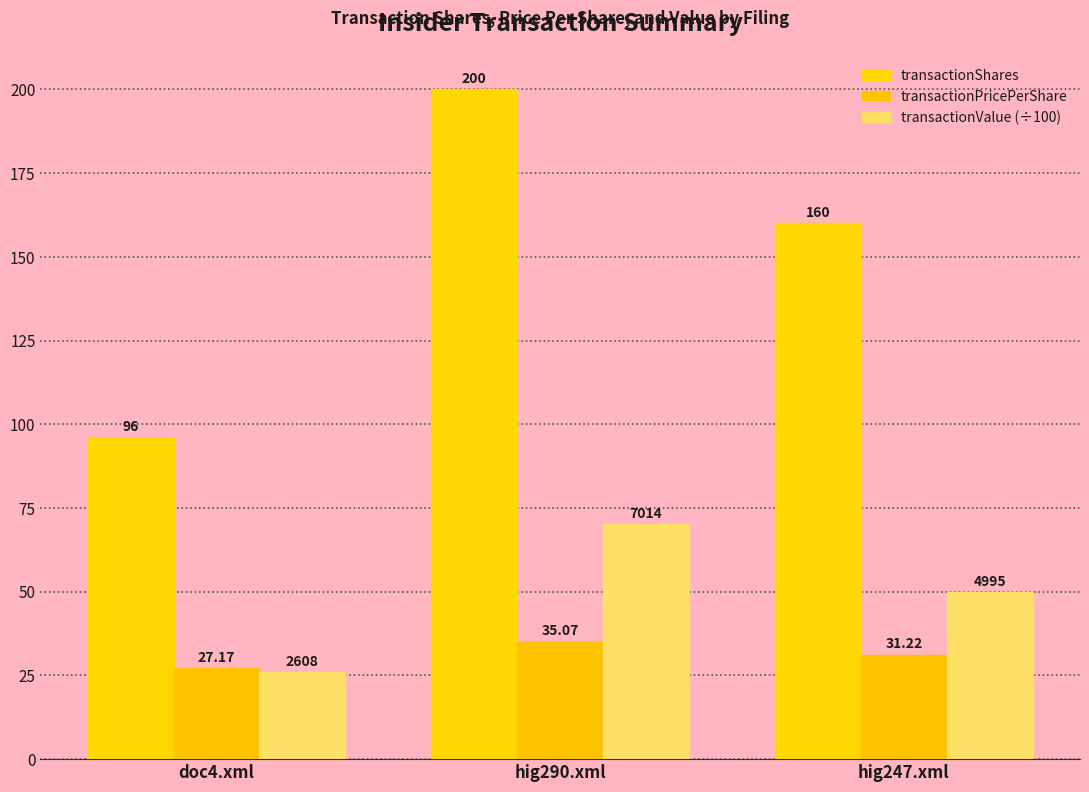

Between hig290.xml and hig247.xml, which is larger?

hig290.xml